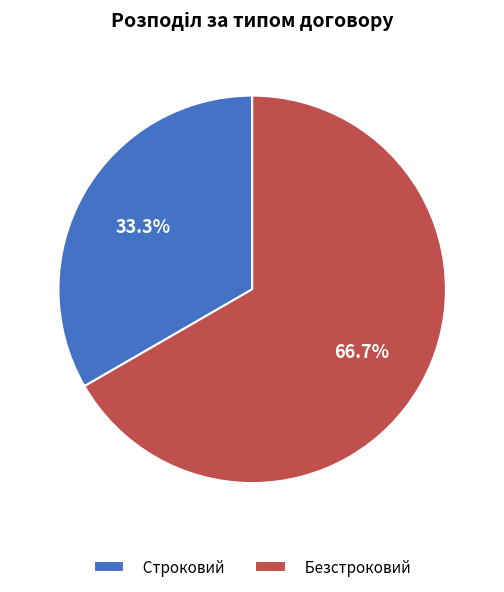

True or false: Безстроковий accounts for 67% of the total.

True